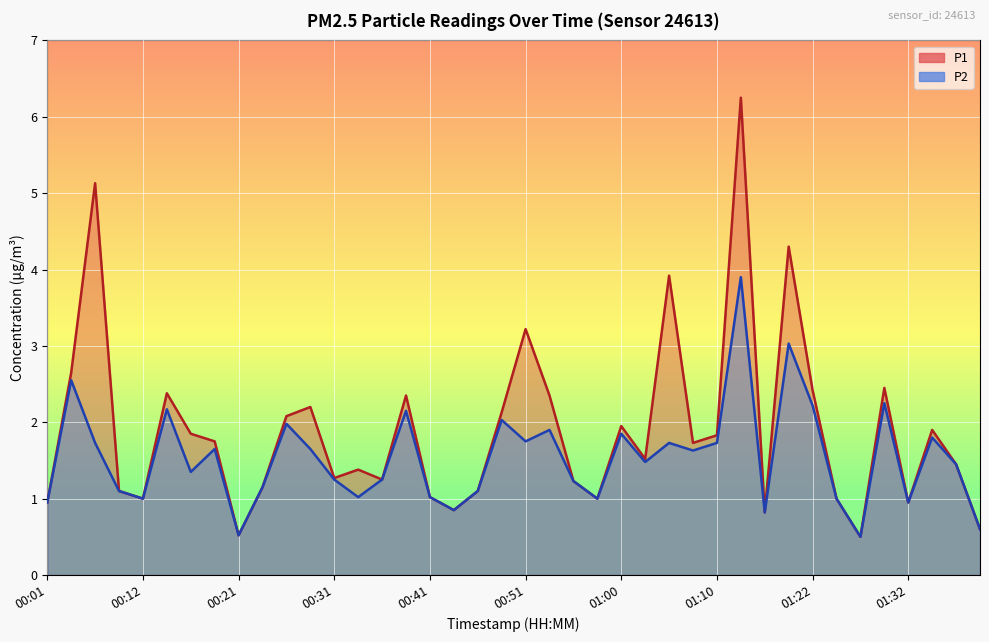

How many lines are shown in the chart?

2